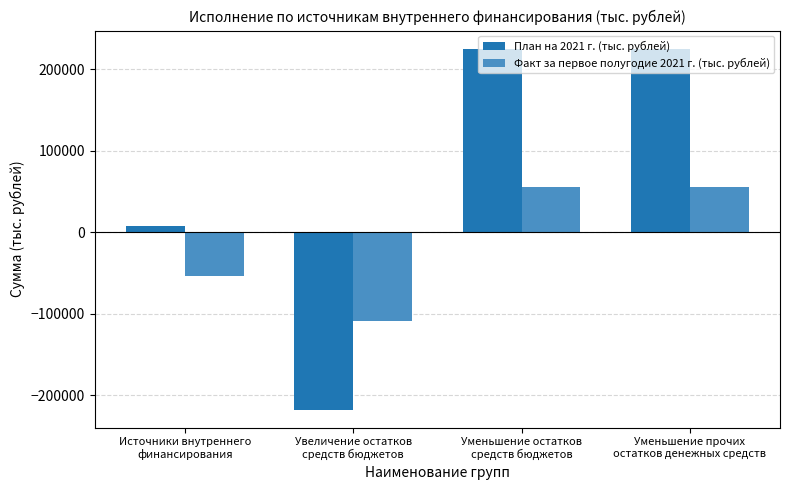

At how many categories does at least one series exceed 86214?

2